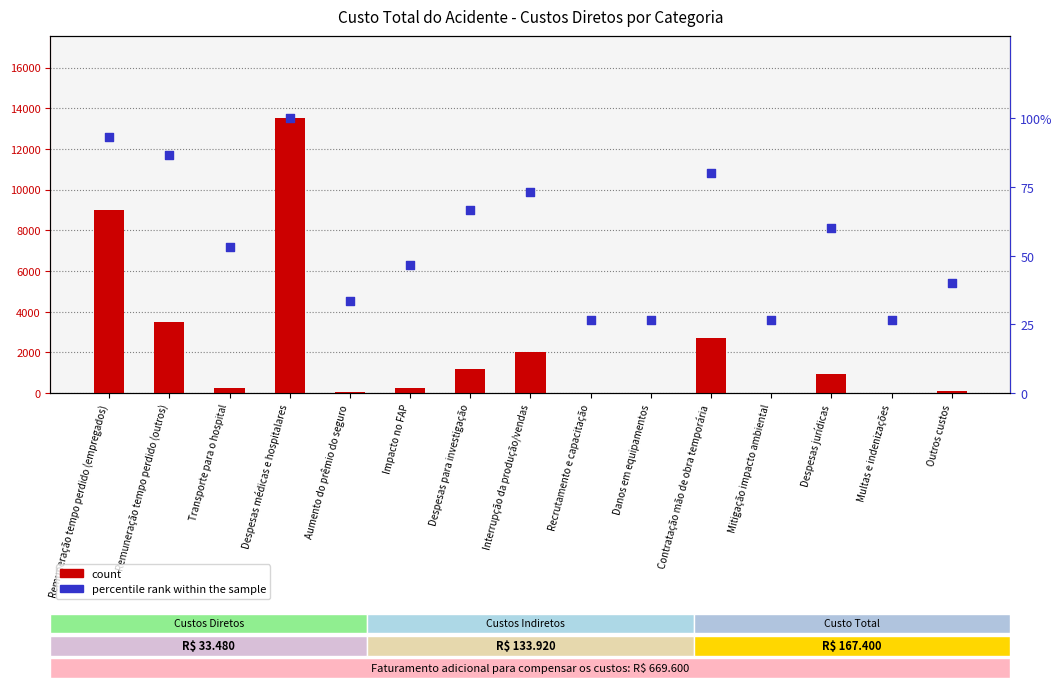

Is the value of count at Multas e indenizações greater than the value of percentile rank within the sample at Transporte para o hospital?

No